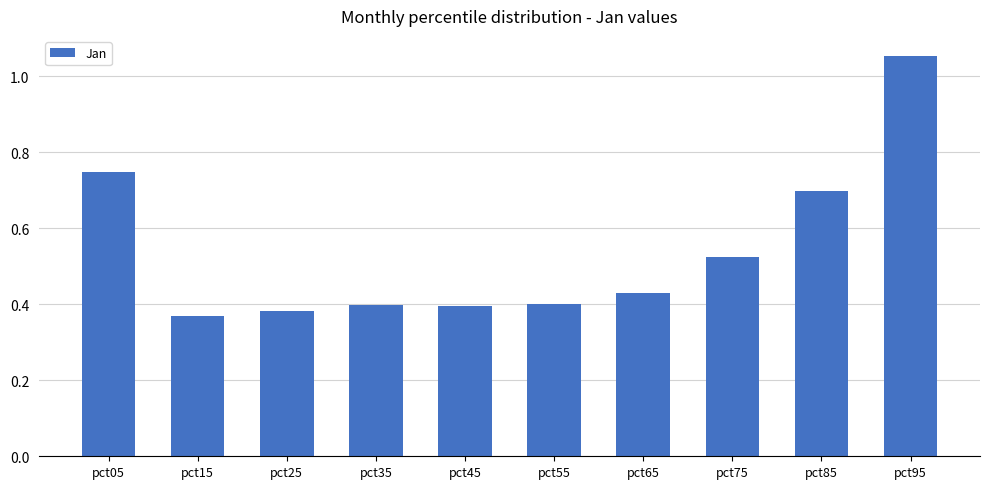

Is it true that the value at pct95 is 1.4?

False